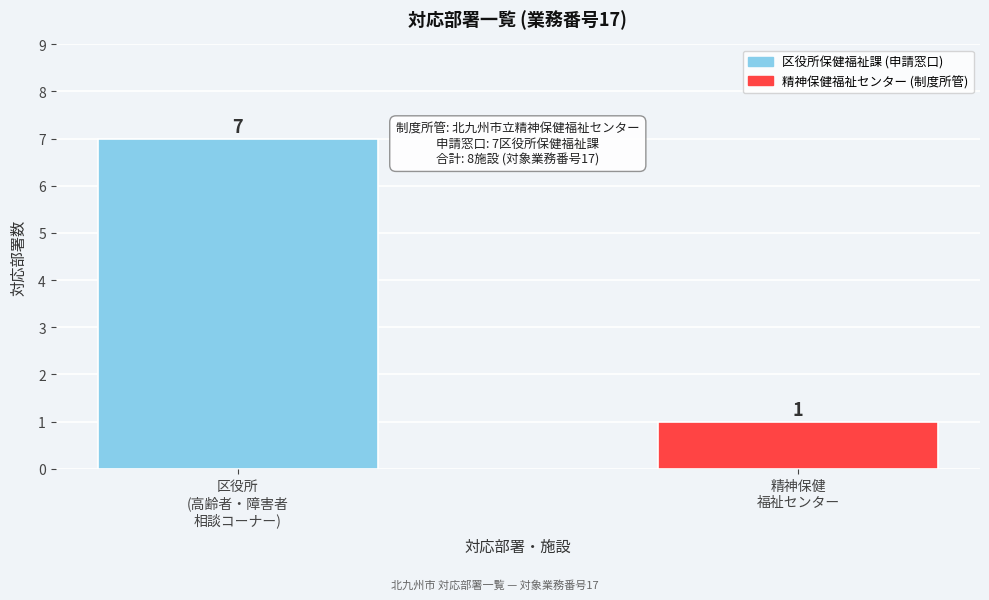

Reading left to right, extract all data points from this chart.

7	1